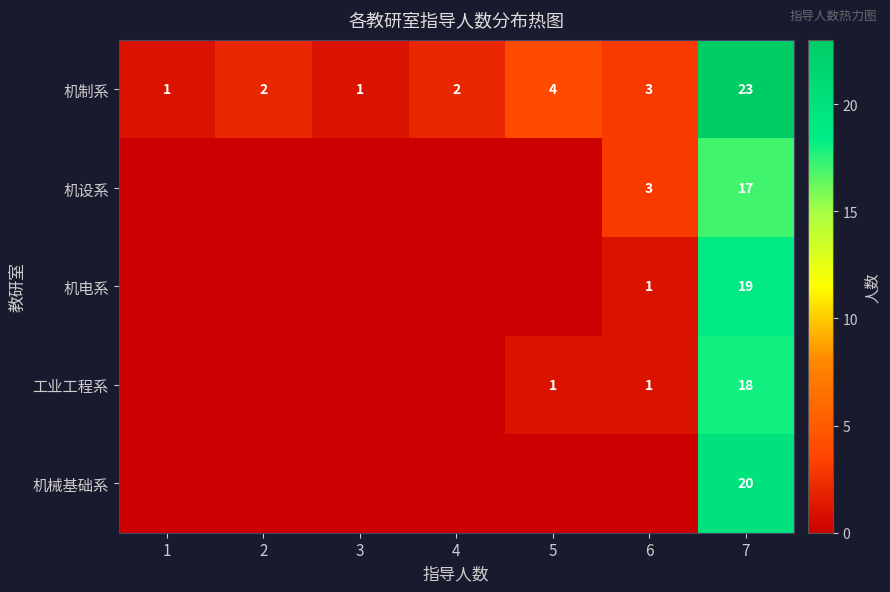

At which category does the chart reach its peak across all series?

7